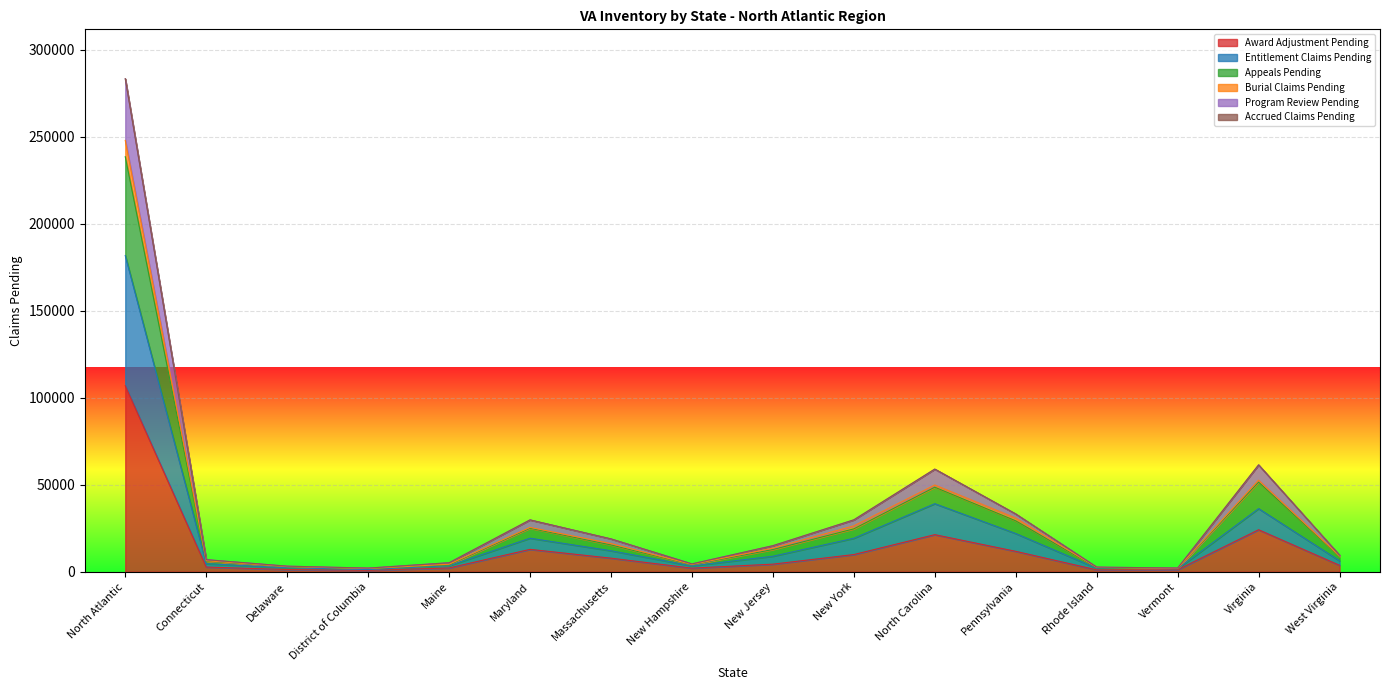

At which category does the chart reach its peak across all series?

North Atlantic